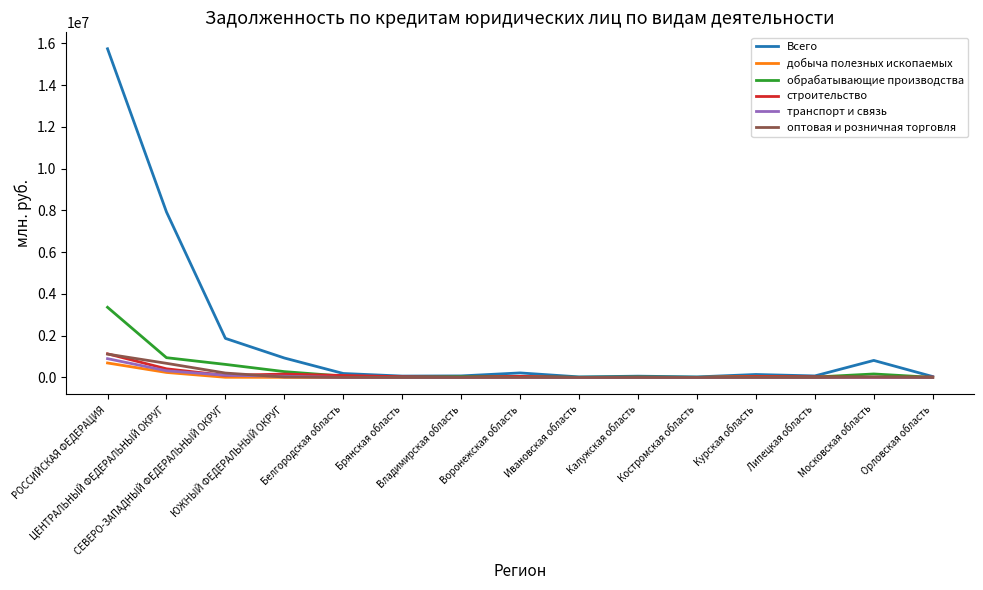

What is the highest value of the оптовая и розничная торговля series?

1119420